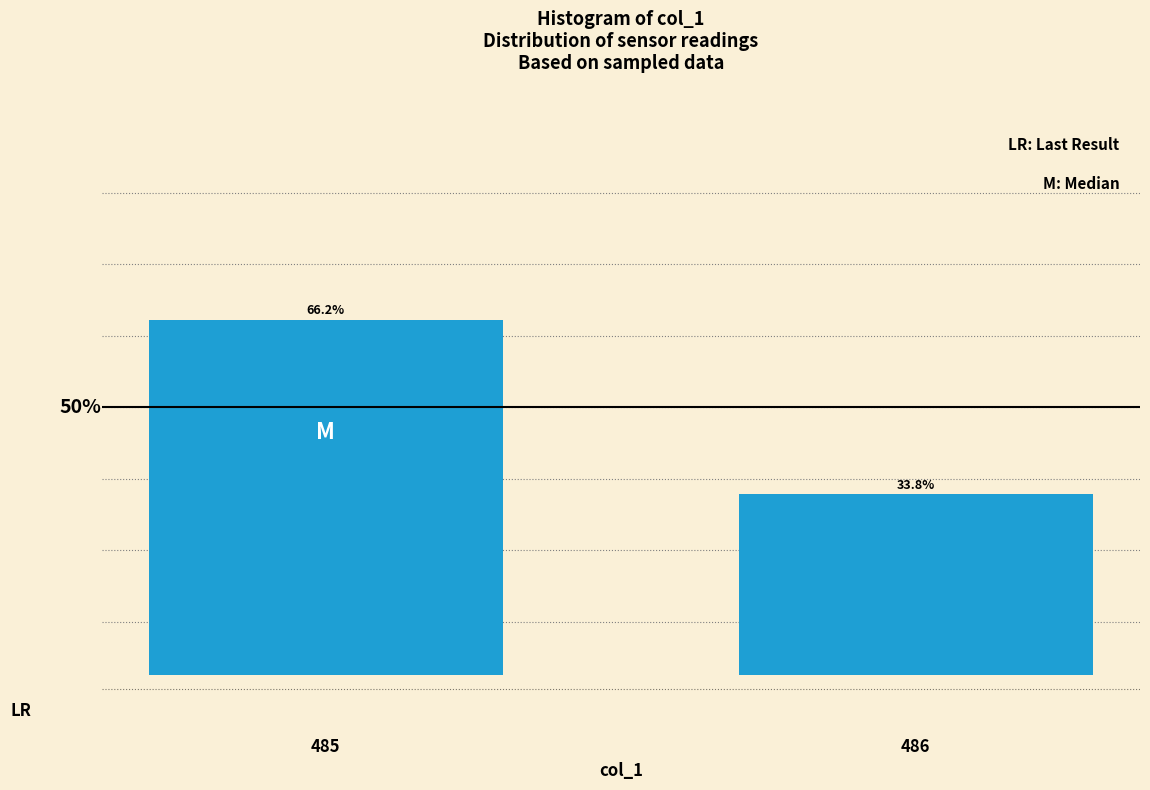

Rank the categories by value from lowest to highest.

486, 485